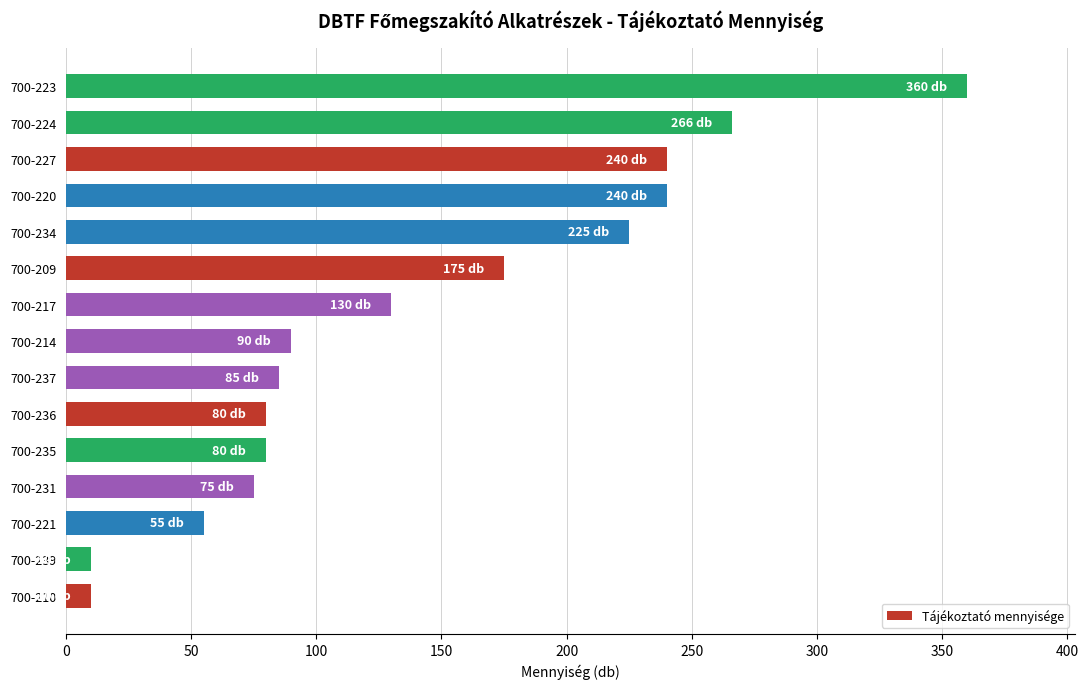

Reading bottom to top, what are all the values shown in this chart?

10	10	55	75	80	80	85	90	130	175	225	240	240	266	360